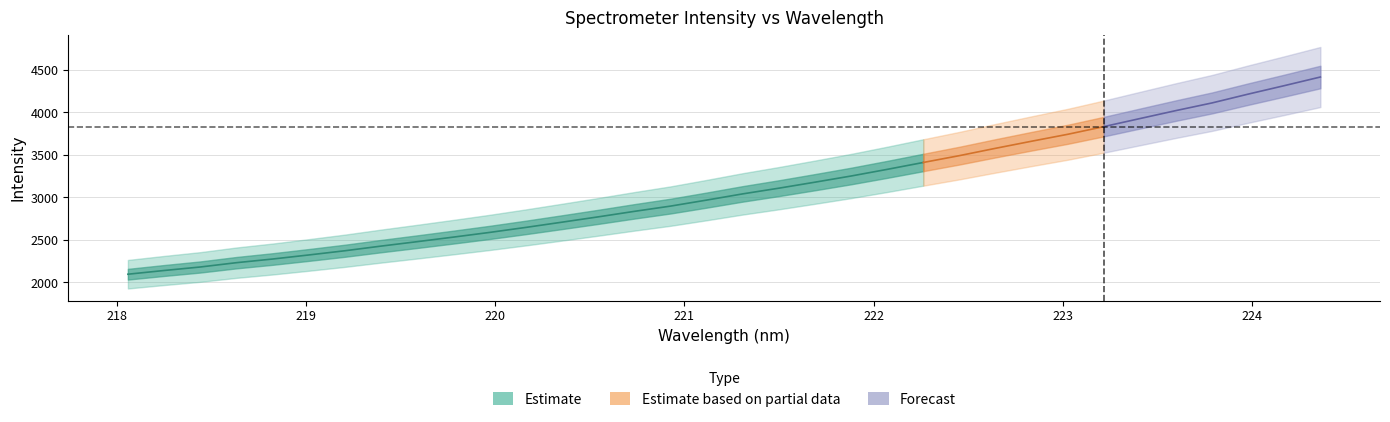

Does the chart have visible grid lines?

Yes